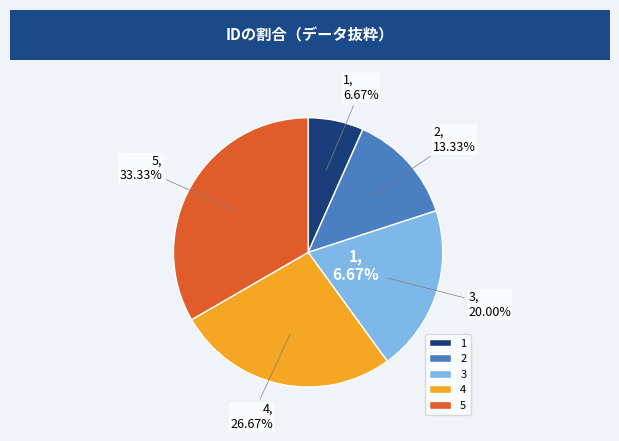

Combined, what portion of the pie is 1 and 2?

20.0%